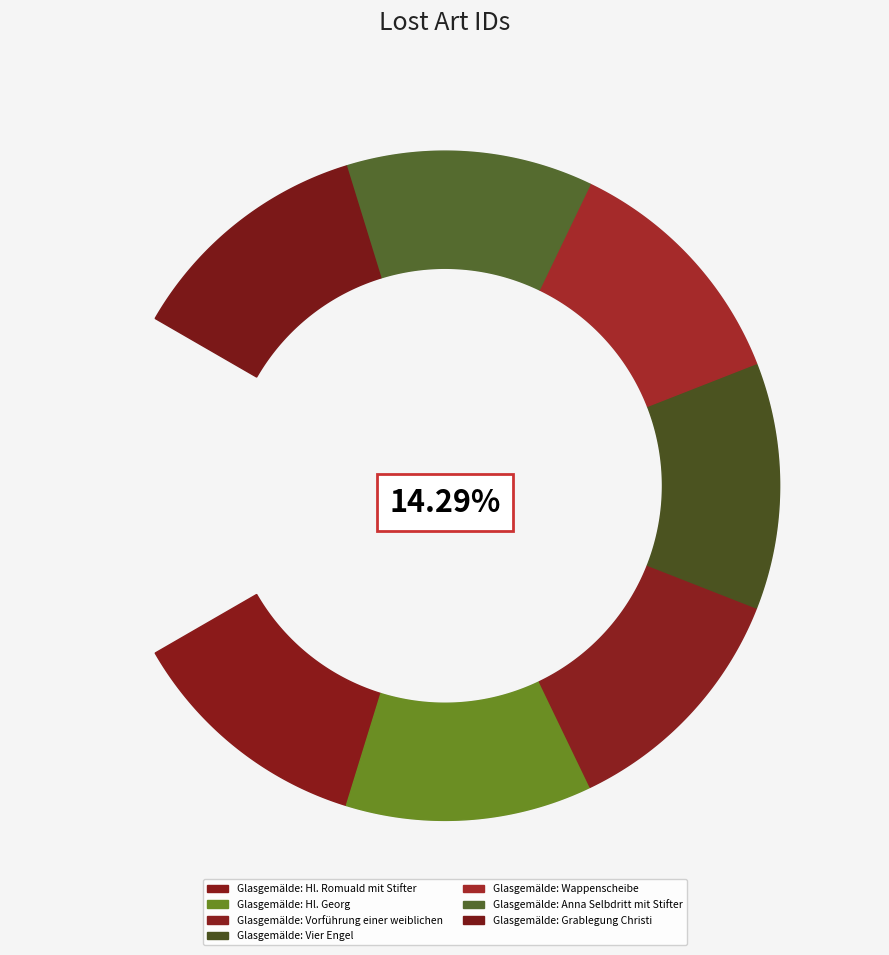

How many slices are in this pie chart?

7